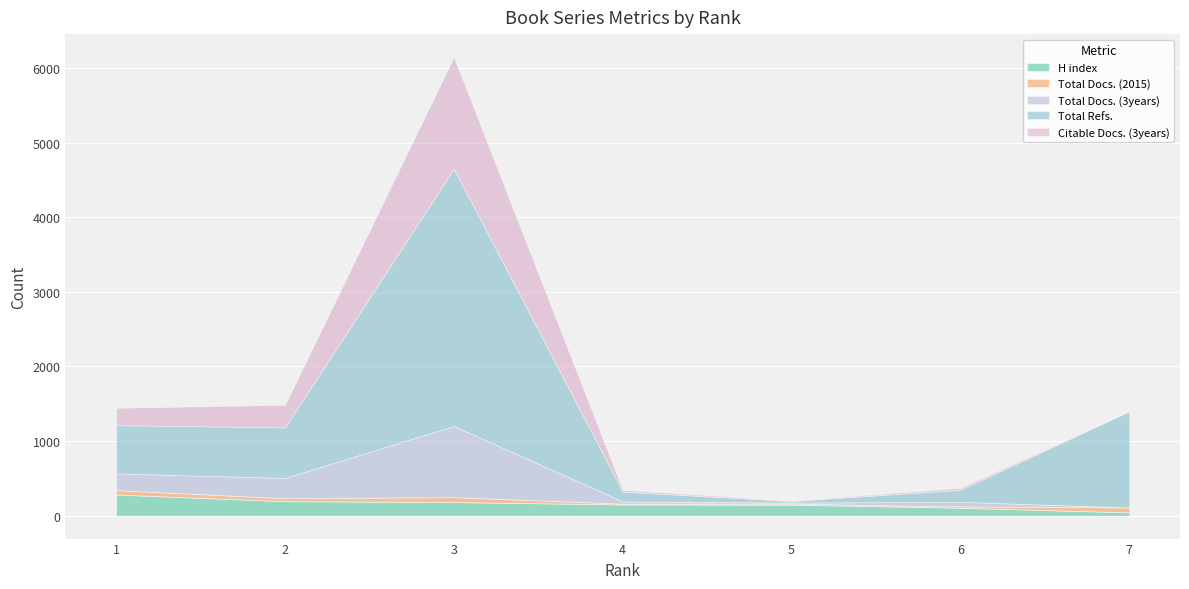

True or false: Total Docs. (2015) has a value of 66 at 3.

True